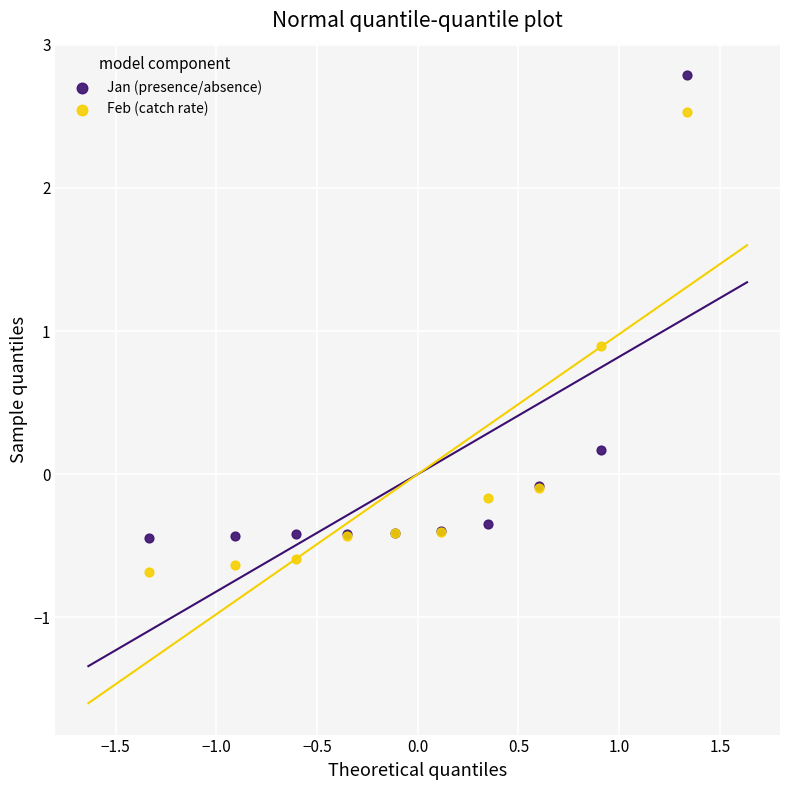

Which series has the largest Y range (max minus min)?

Jan (presence/absence)